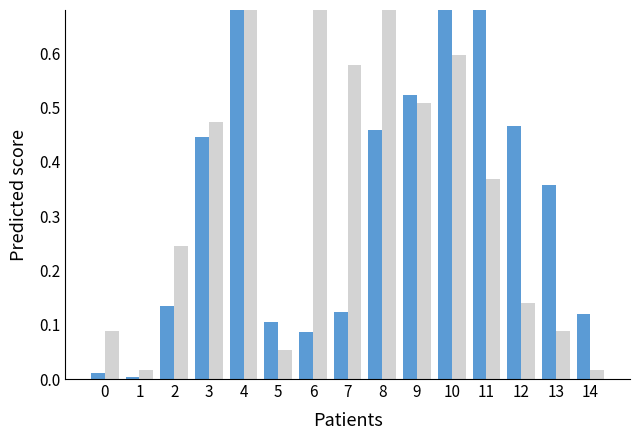

Reading right to left, extract all data points from this chart.

produit_vtgr: 14=0.1	13=0.4	12=0.5	11=0.9	10=1.0	9=0.5	8=0.5	7=0.1	6=0.1	5=0.1	4=0.9	3=0.4	2=0.1	1=0.0	0=0.0
produit_nbre: 14=0.0	13=0.1	12=0.1	11=0.4	10=0.6	9=0.5	8=1.0	7=0.6	6=0.8	5=0.1	4=0.7	3=0.5	2=0.2	1=0.0	0=0.1